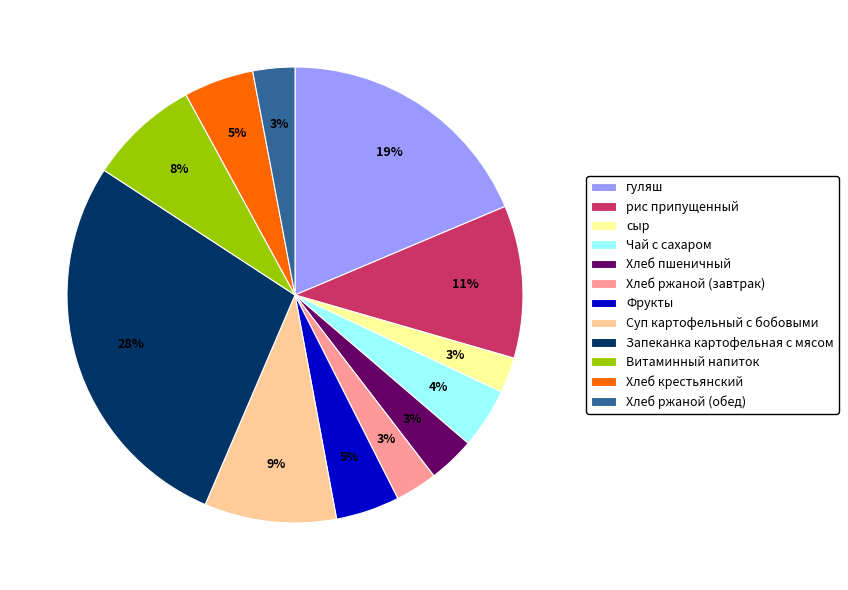

Which slice is the largest?

Запеканка картофельная с мясом